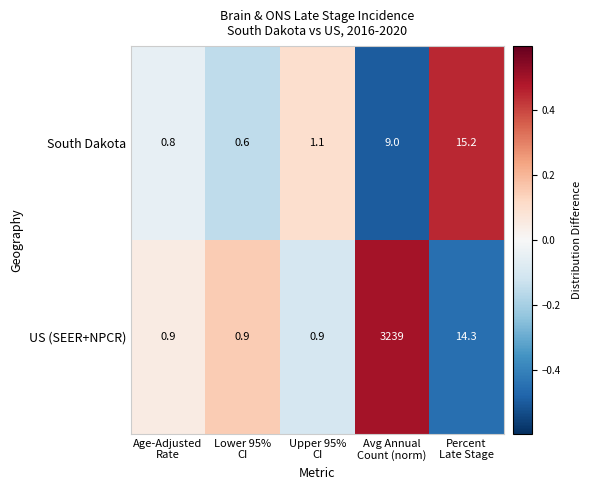

Reading left to right, extract all data points from this chart.

South Dakota: 0.8	0.6	1.1	9.0	15.2
US (SEER+NPCR): 0.9	0.9	0.9	3239.0	14.3